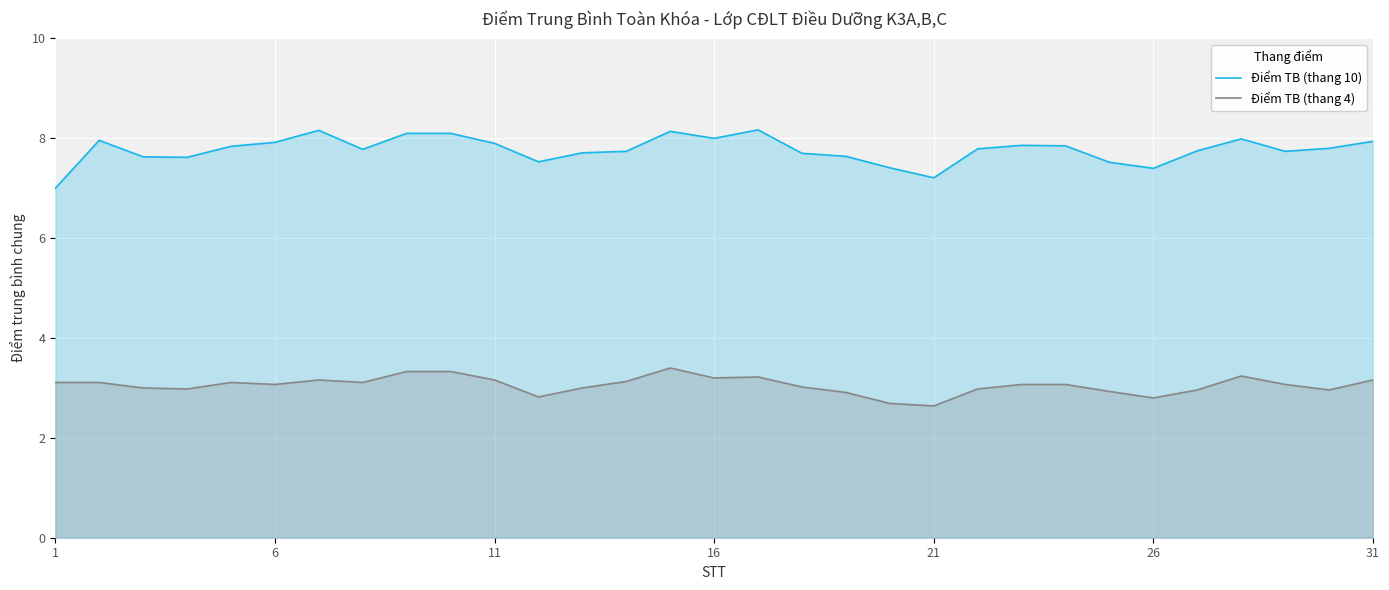

Reading left to right, what are all the values shown in this chart?

Điểm TB (thang 10): 7.0	8.0	7.6	7.6	7.8	7.9	8.2	7.8	8.1	8.1	7.9	7.5	7.7	7.7	8.1	8.0	8.2	7.7	7.6	7.4	7.2	7.8	7.9	7.8	7.5	7.4	7.8	8.0	7.7	7.8	7.9
Điểm TB (thang 4): 3.1	3.1	3.0	3.0	3.1	3.1	3.2	3.1	3.3	3.3	3.2	2.8	3.0	3.1	3.4	3.2	3.2	3.0	2.9	2.7	2.6	3.0	3.1	3.1	2.9	2.8	3.0	3.2	3.1	3.0	3.2